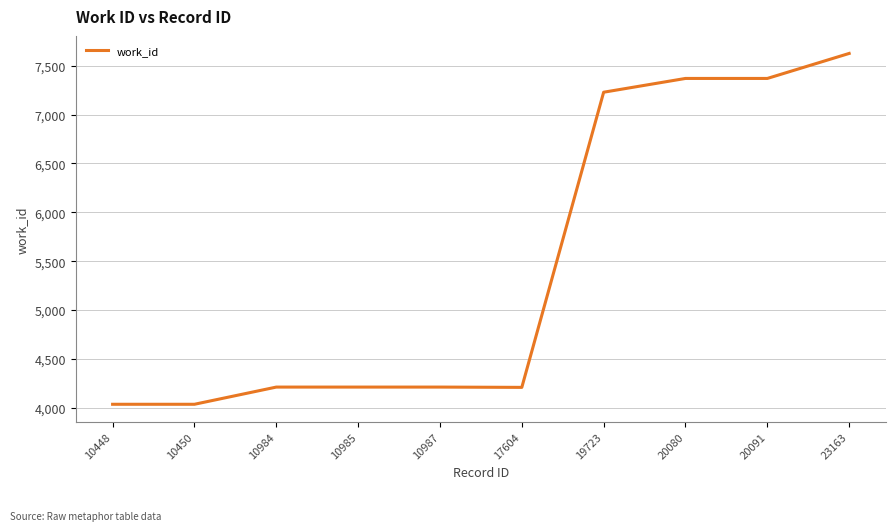

The value at 20091 is 7370. True or false?

True